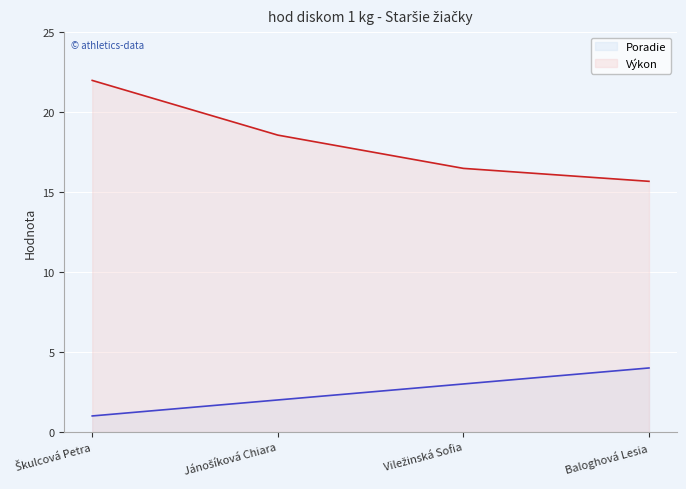

Count the number of data series in this chart.

2